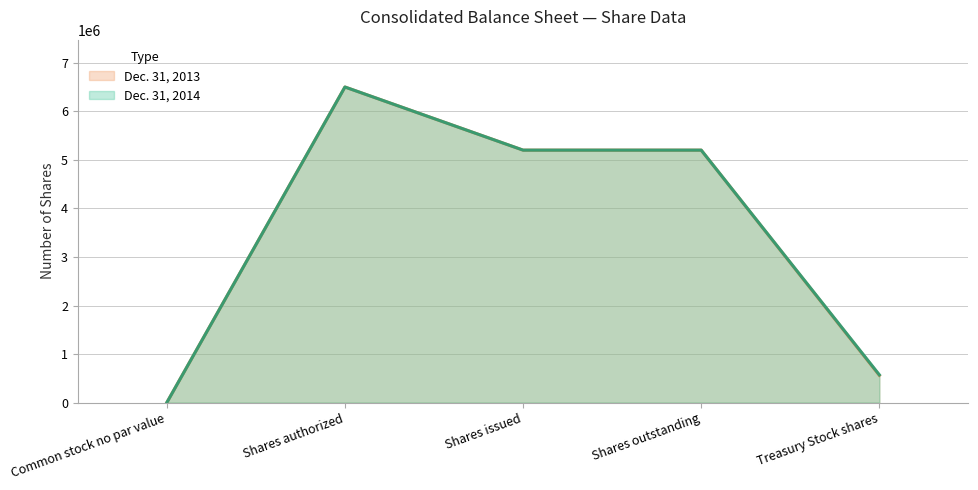

How many lines are shown in the chart?

2